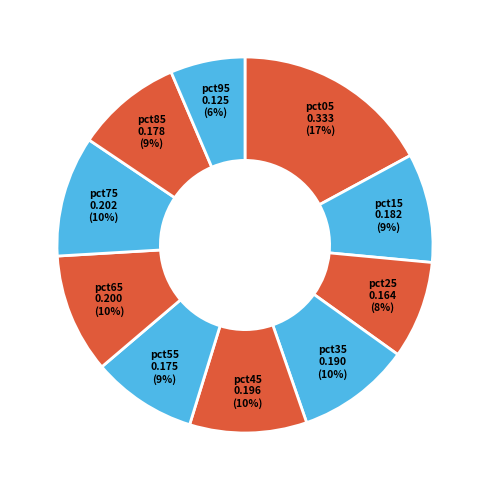

To the nearest percent, what is the combined percentage of pct75 and pct45?

20%